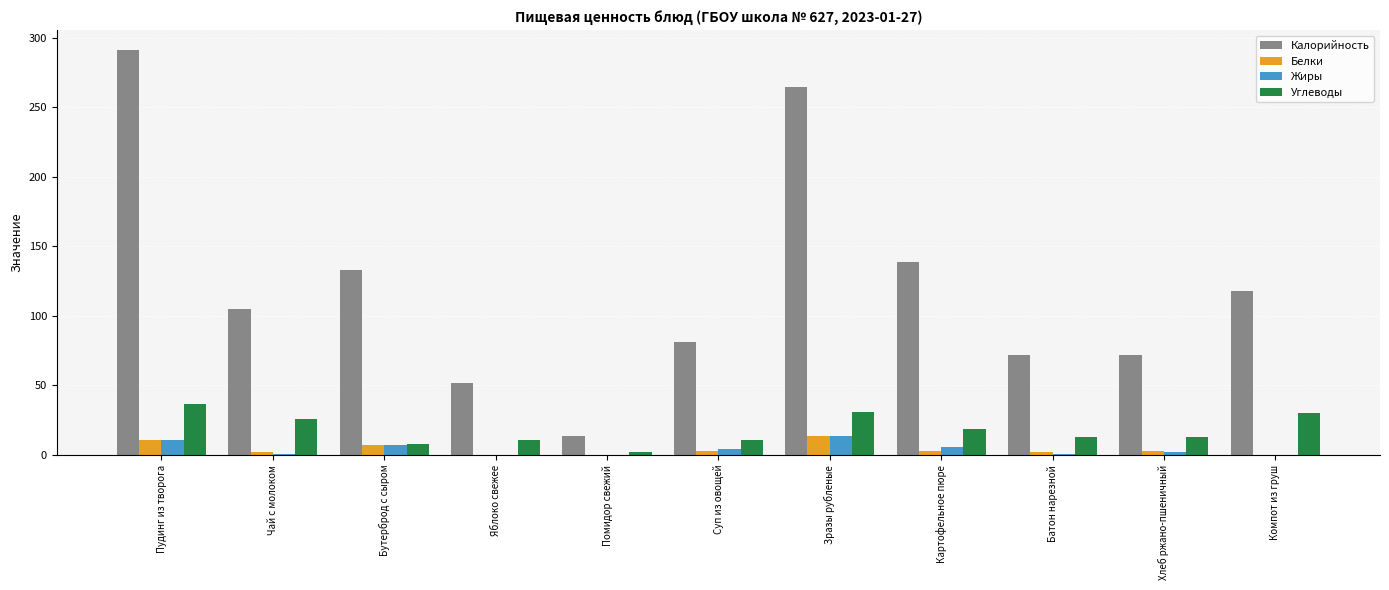

Count the number of categories in the chart.

11